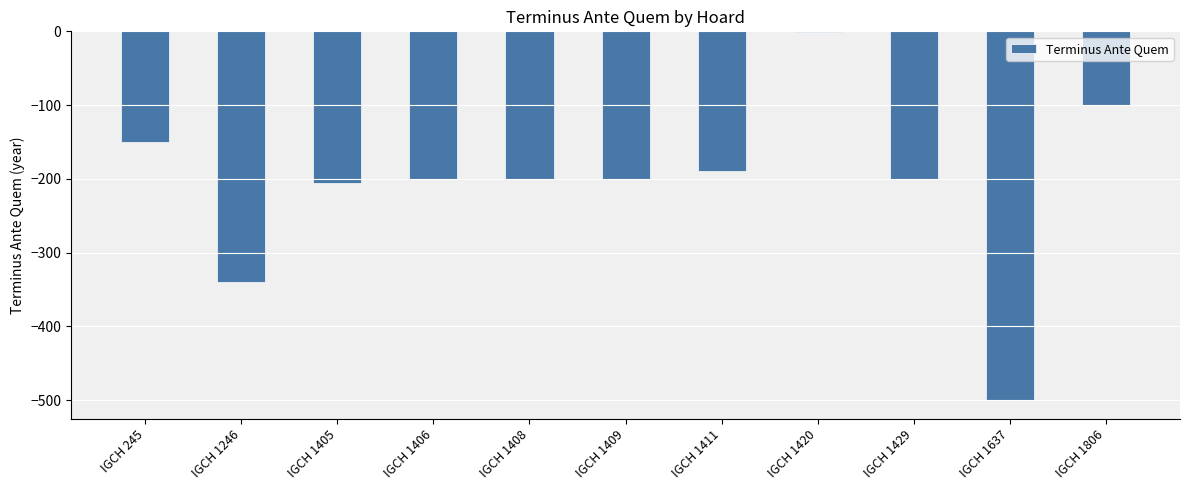

What is the sum of all values?

-2286